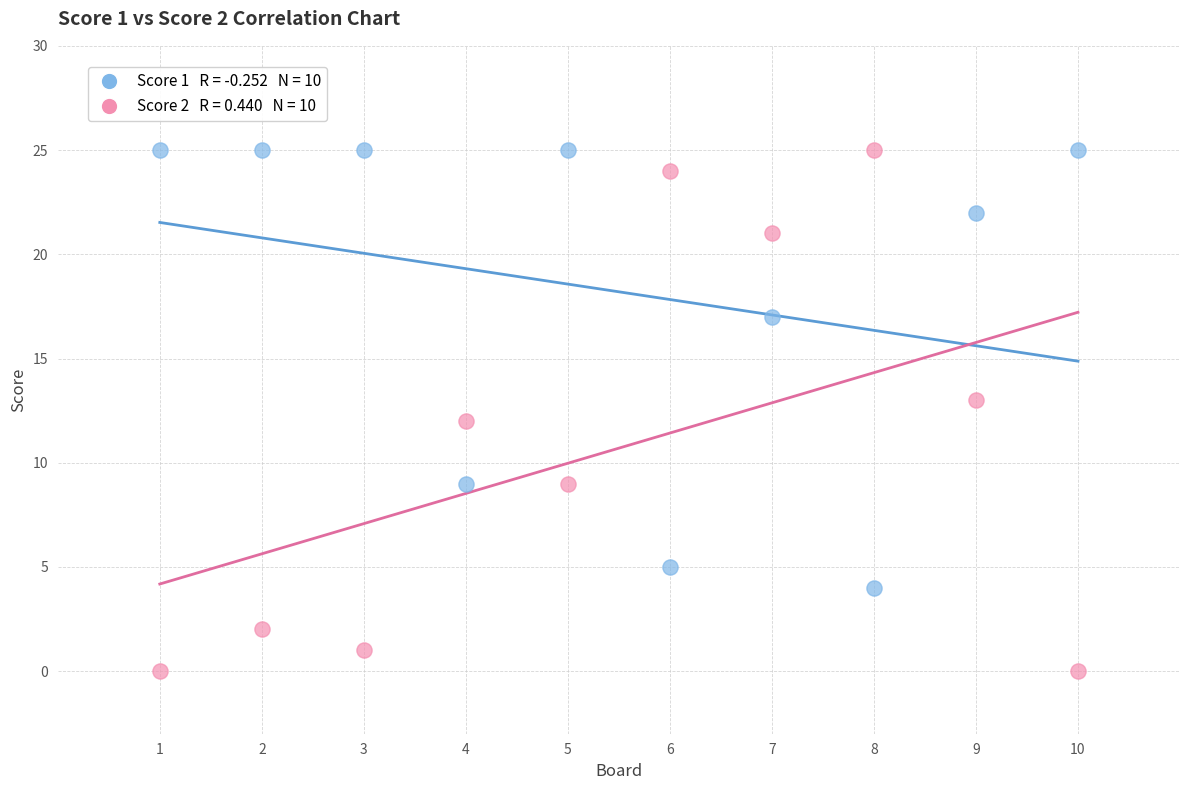

Across all data points, what is the range of X values (max minus min)?

9